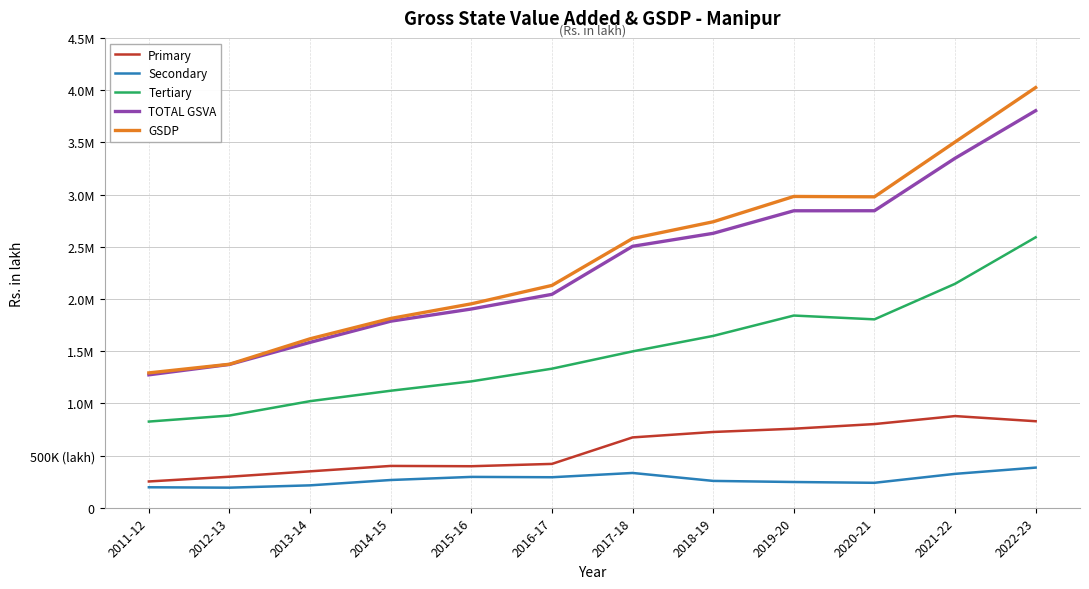

Is it true that Tertiary equals 715400.2 at 2016-17?

False